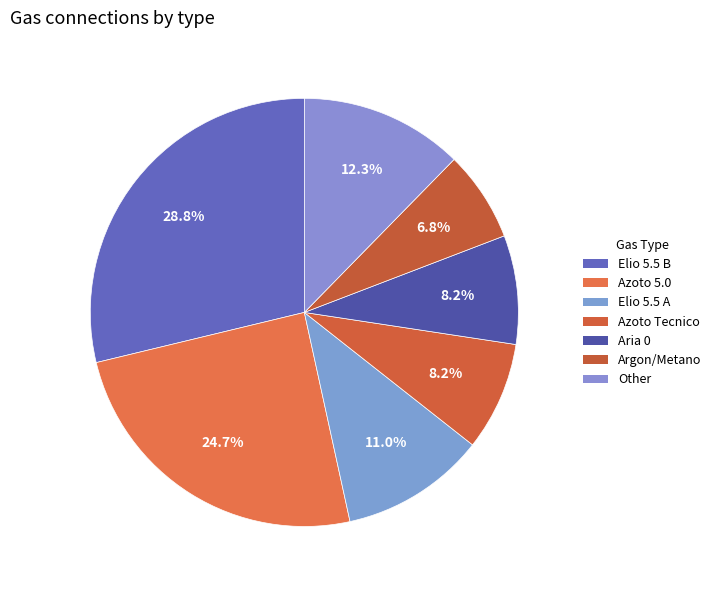

Count the number of slices in the pie.

7